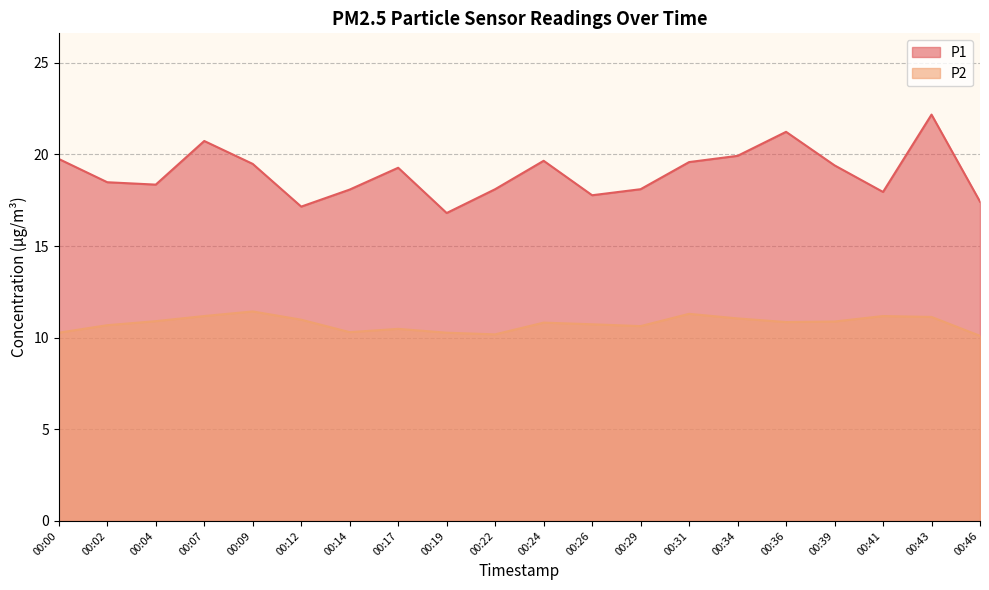

What is the sum of the P1 values at 00:04 and 00:17?

37.6